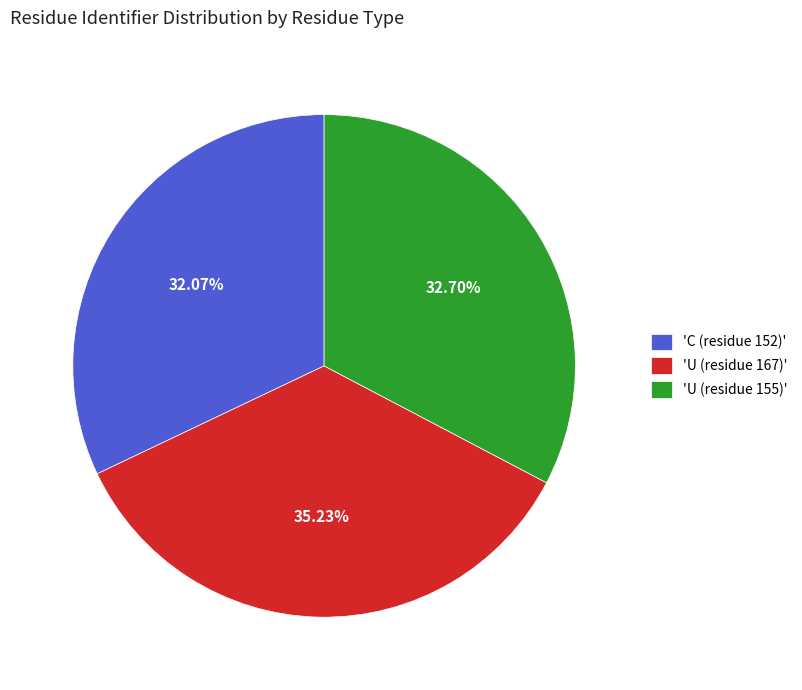

Rank the categories by value from highest to lowest.

'U (residue 167)', 'U (residue 155)', 'C (residue 152)'